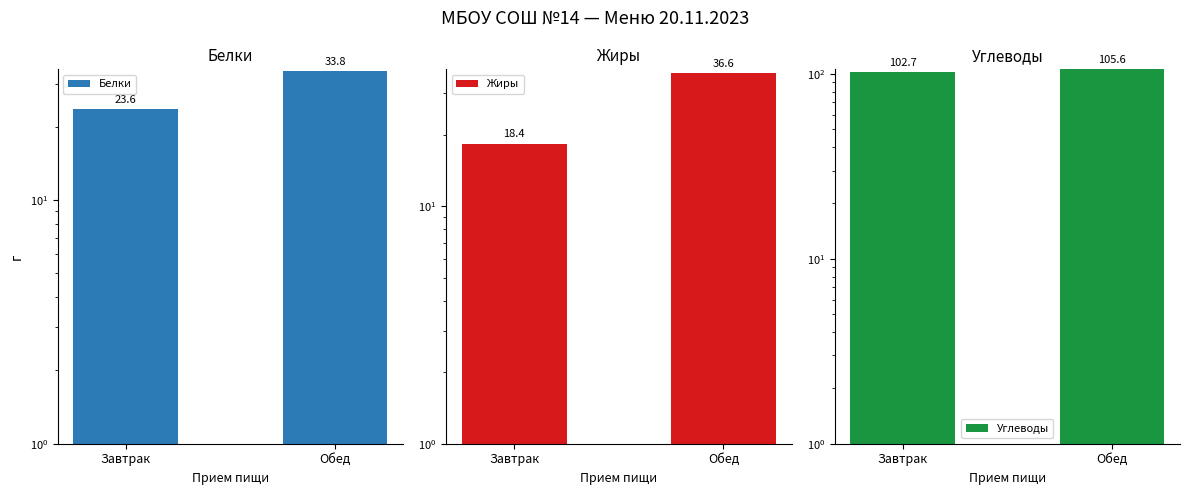

Which series has the widest spread of values?

Жиры